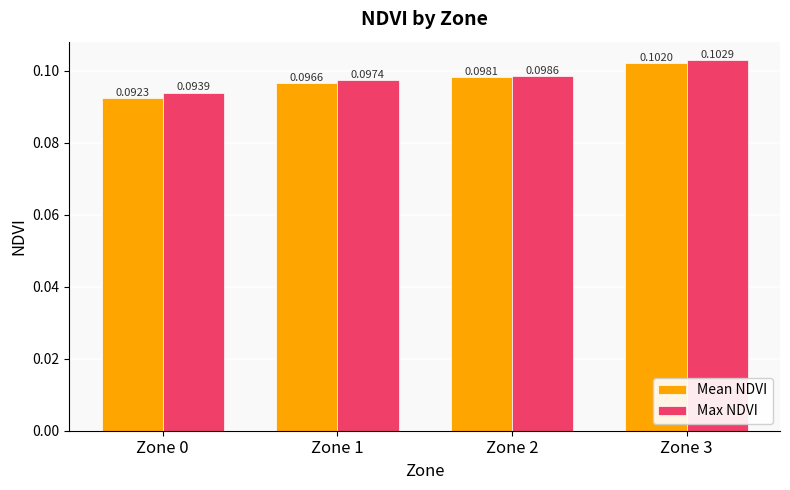

How many bars are there in total?

8